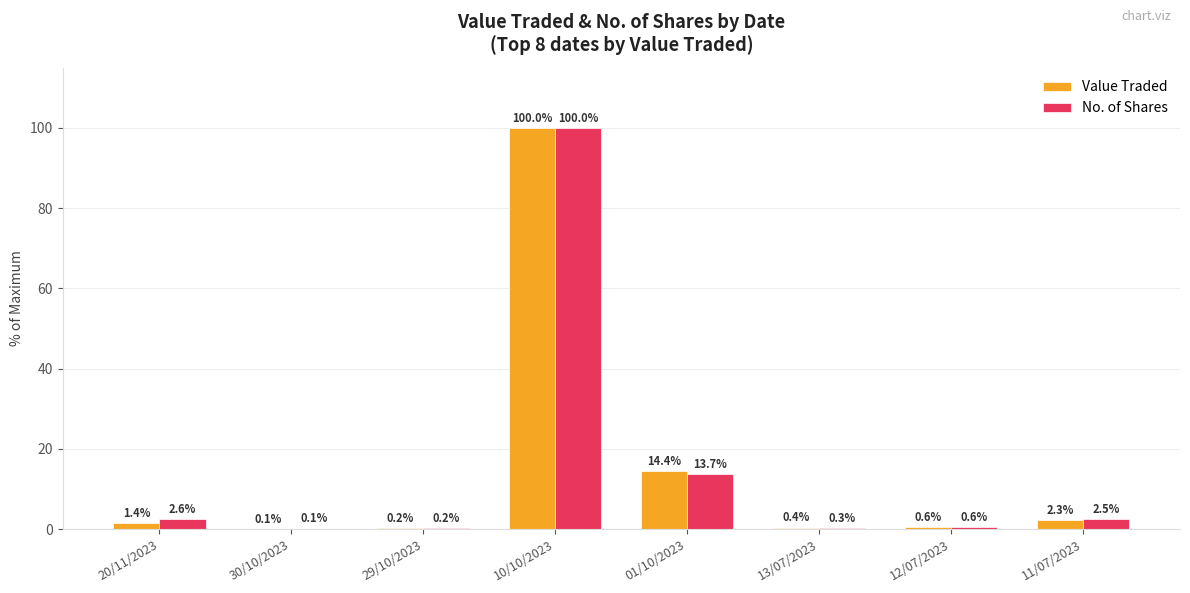

Are the bars grouped side by side (vs. stacked)?

Yes